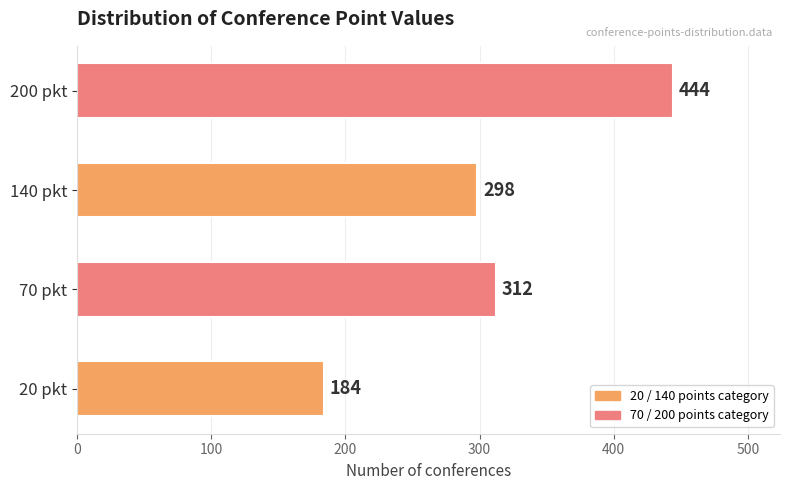

What is the change in value from 20 pkt to 70 pkt?

+128